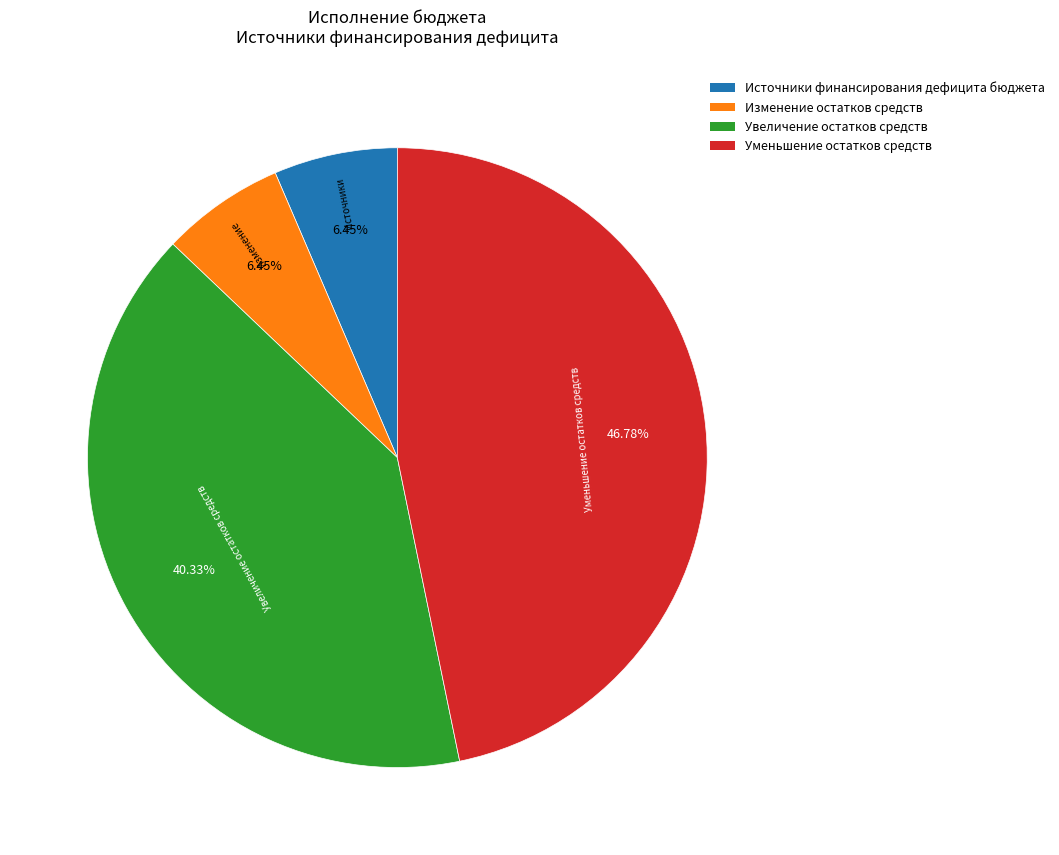

What percentage is the Изменение остатков средств slice, to the nearest percent?

6%